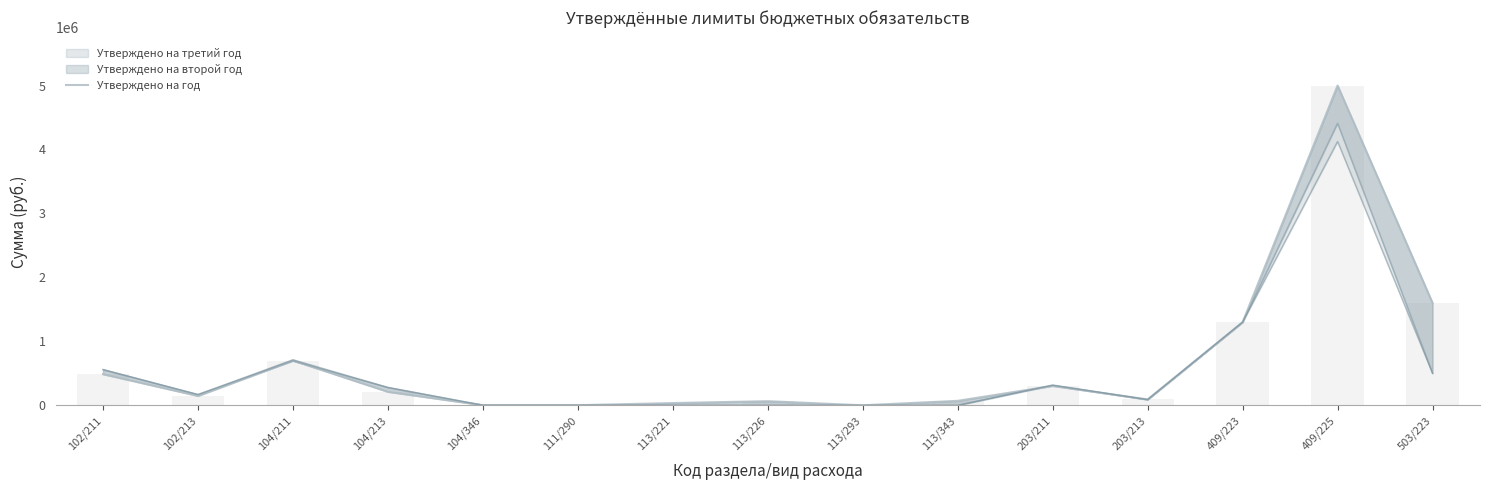

What is the sum of the values at 113/343 and 113/293?

70450.0